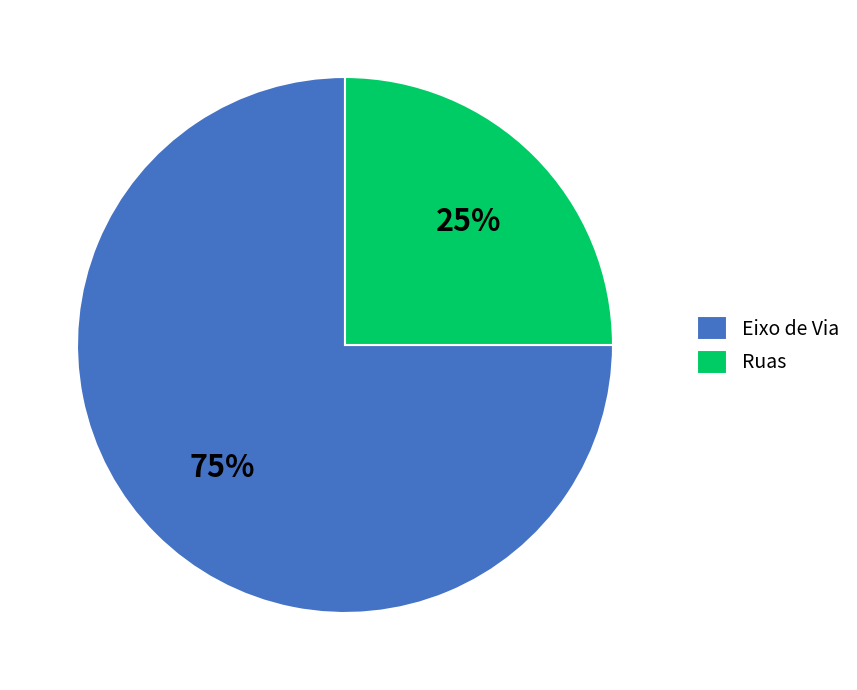

To the nearest percent, what is the combined percentage of Eixo de Via and Ruas?

100%